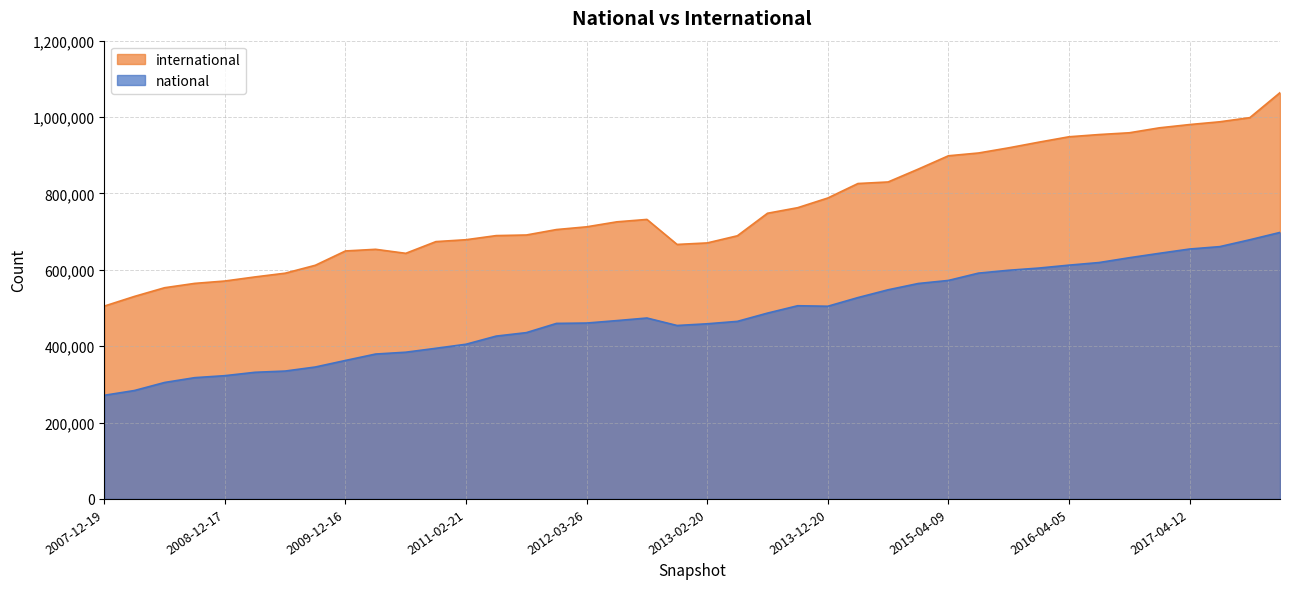

Which has a higher value, 2016-10-07 or 2011-02-21?

2016-10-07